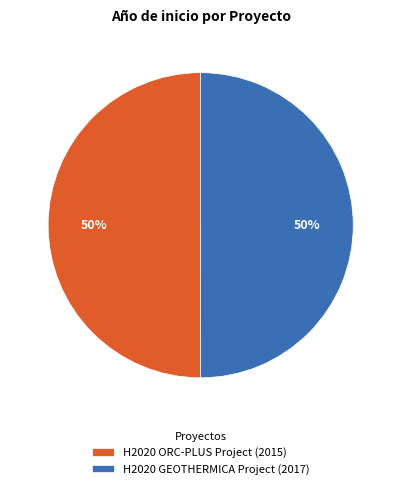

To the nearest percent, what portion does H2020 ORC-PLUS Project represent?

50%